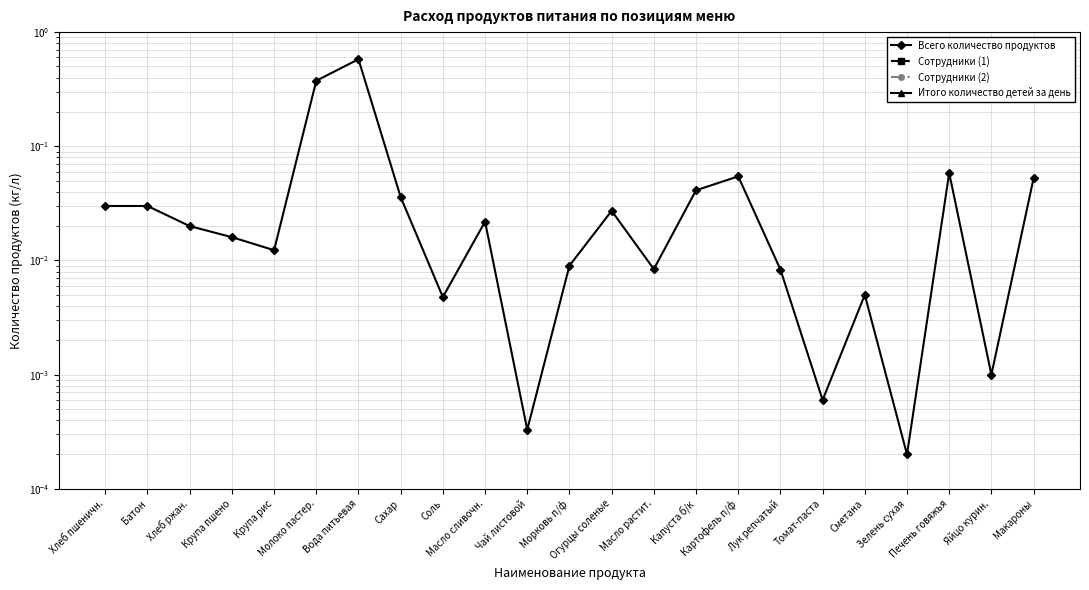

True or false: Итого количество детей за день and Сотрудники (2) cross at least once.

False